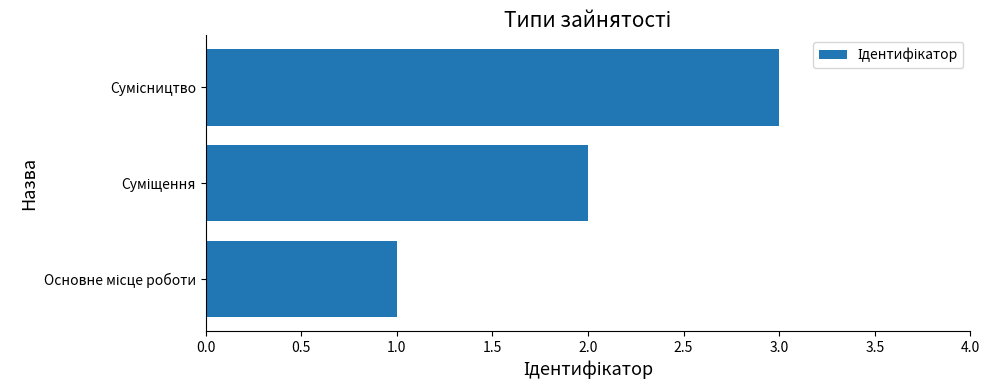

What is the greatest value displayed?

3